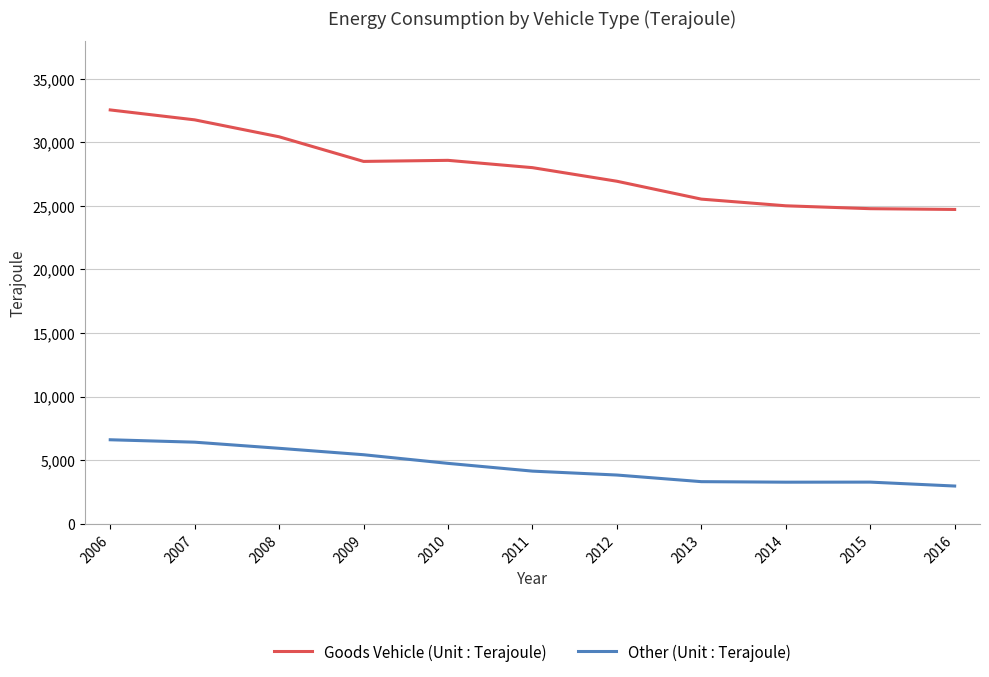

Between 2009 and 2011, which series saw the biggest shift?

Other (Unit : Terajoule)